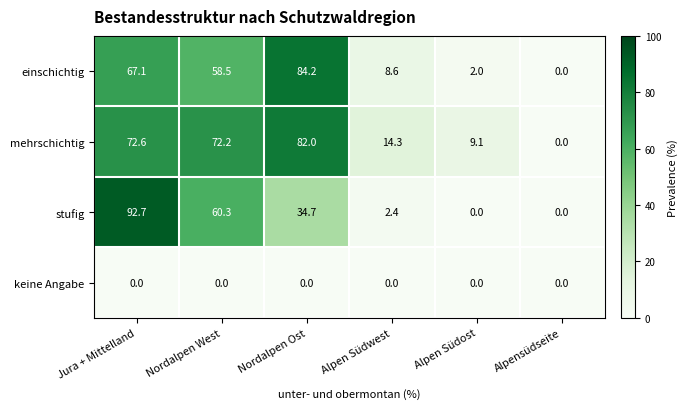

Which series has the largest range (max minus min)?

stufig